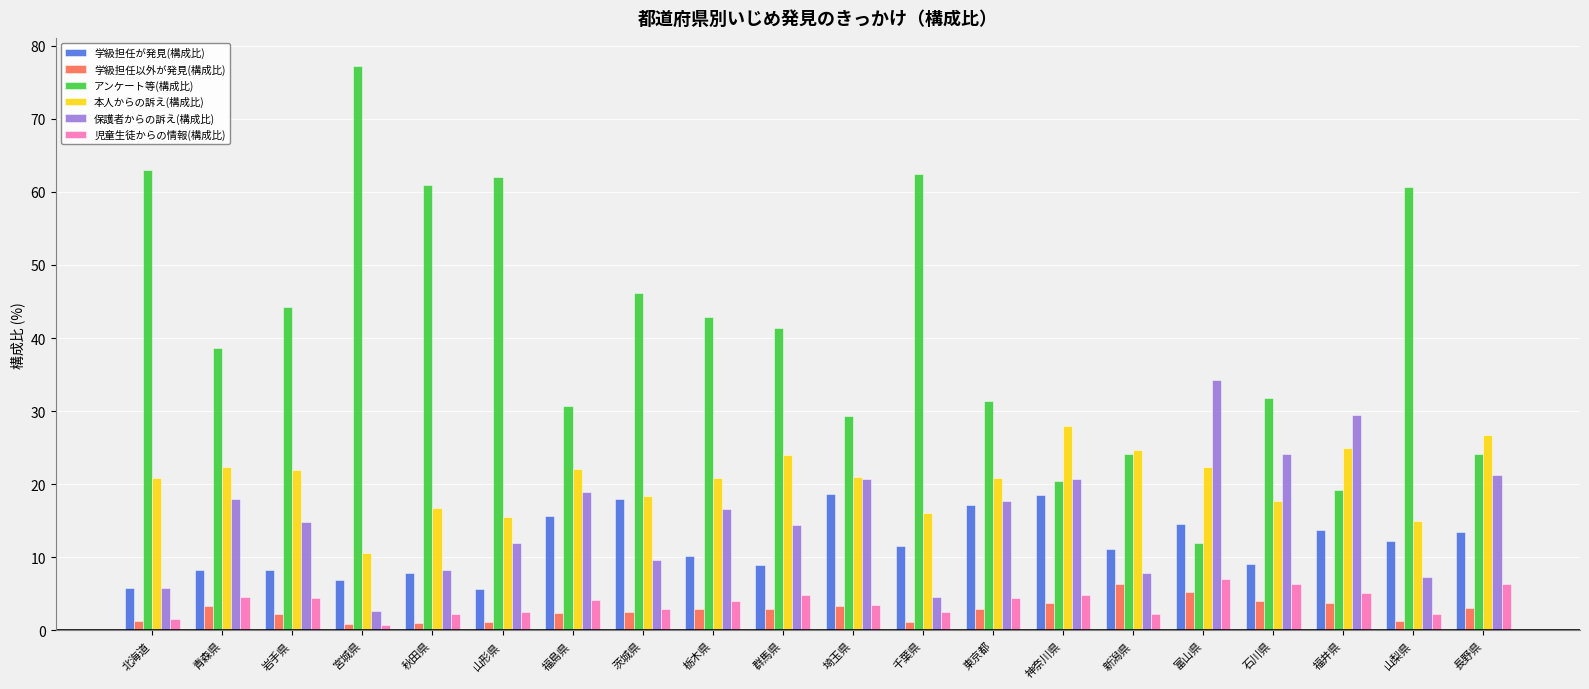

What is the spread (max minus min) of values at 新潟県?

22.4